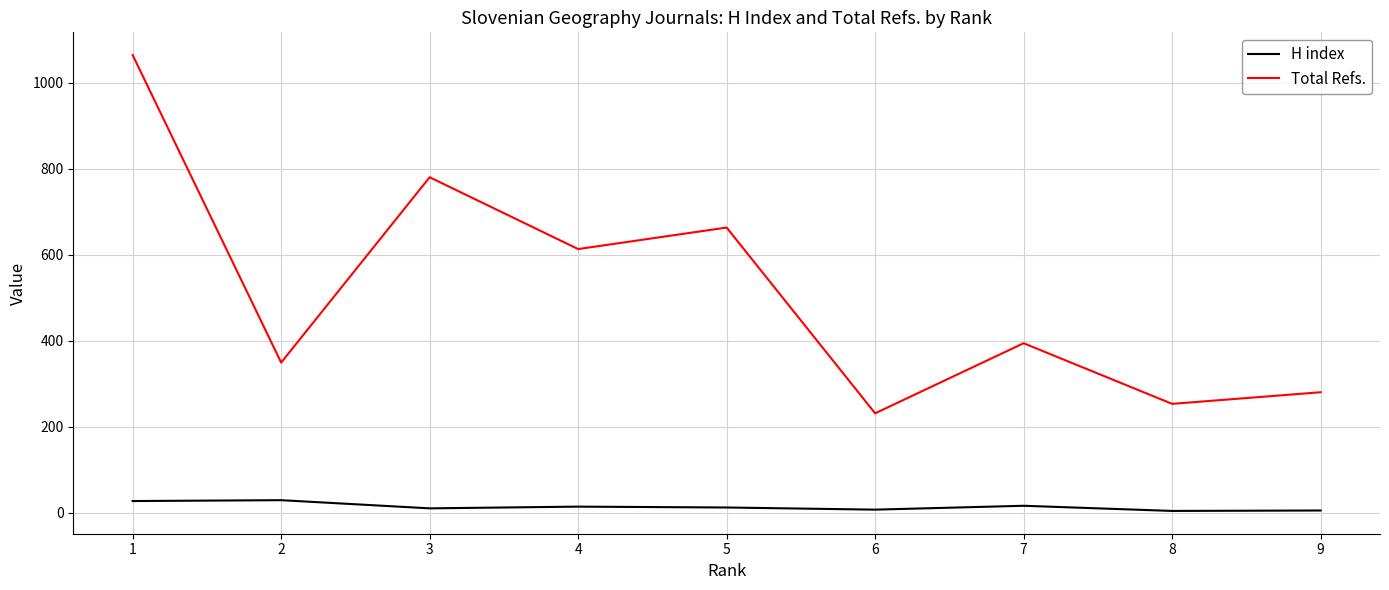

True or false: Total Refs. and H index intersect in this chart.

False